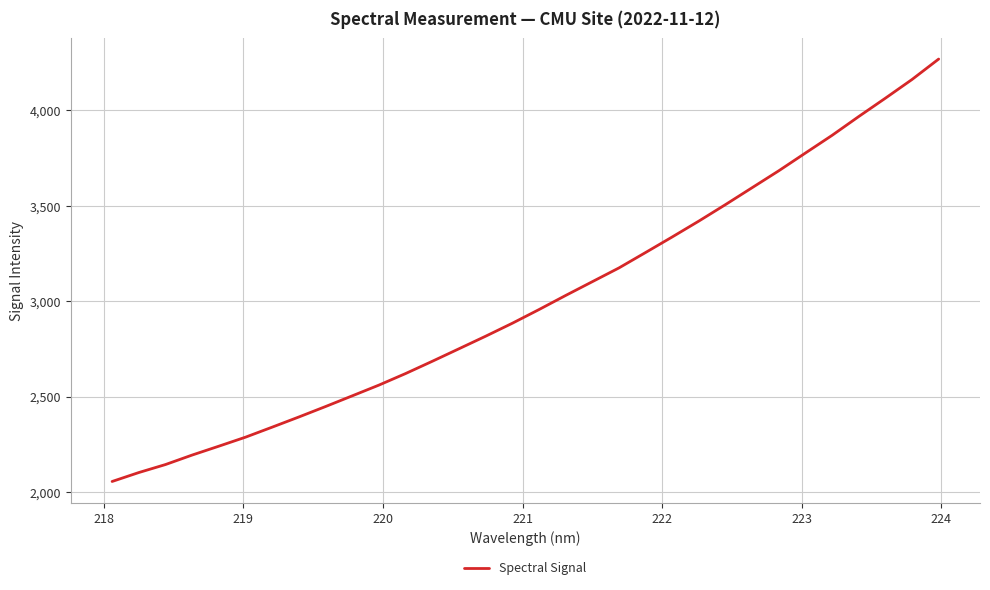

What is the greatest value displayed?

4268.2